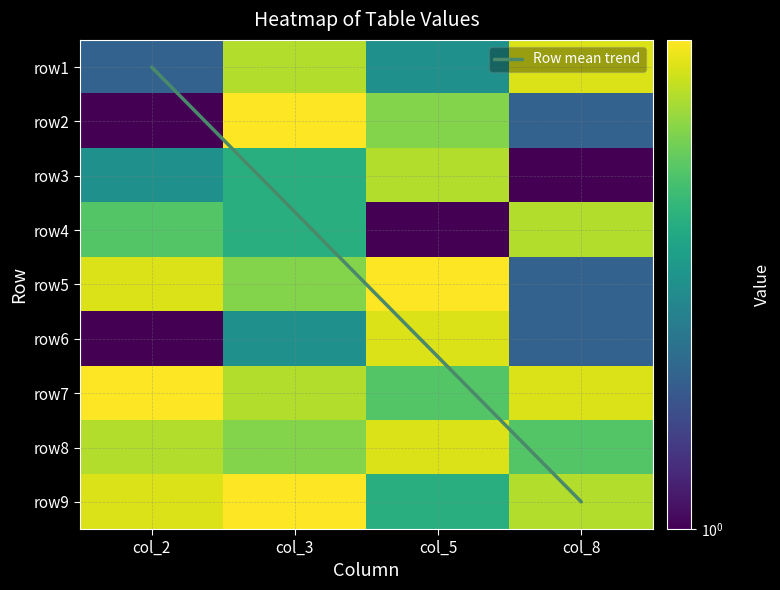

What is the highest value of the row8 series?

8